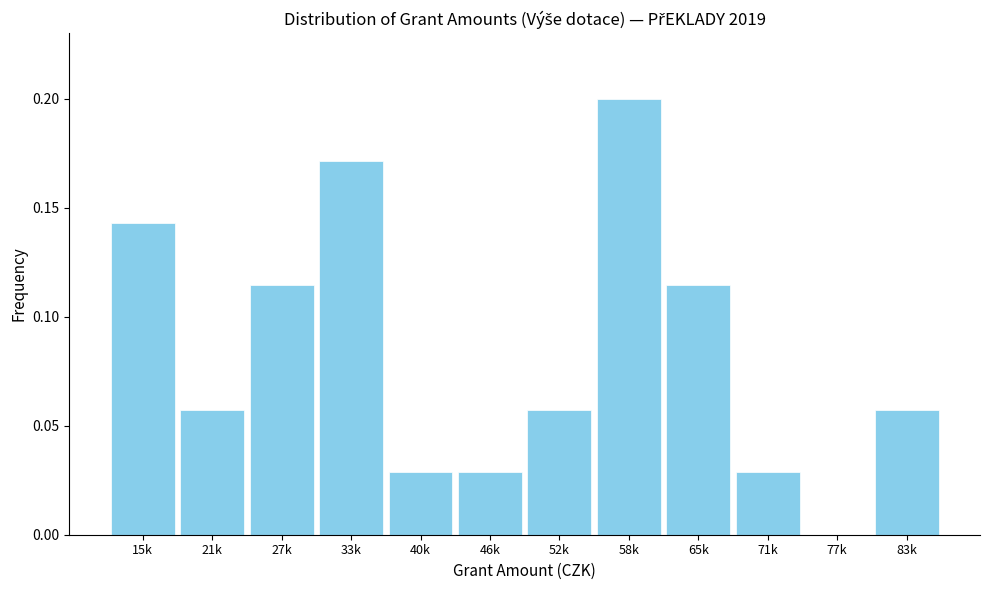

What is the sum of all values?

1.0